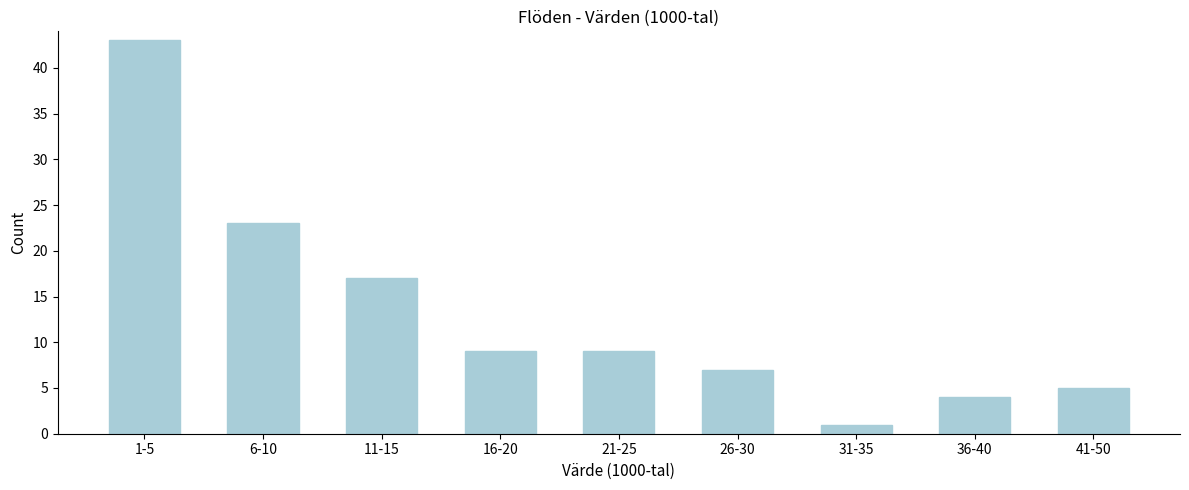

Reading left to right, list all the values displayed in this chart.

1-5=43	6-10=23	11-15=17	16-20=9	21-25=9	26-30=7	31-35=1	36-40=4	41-50=5